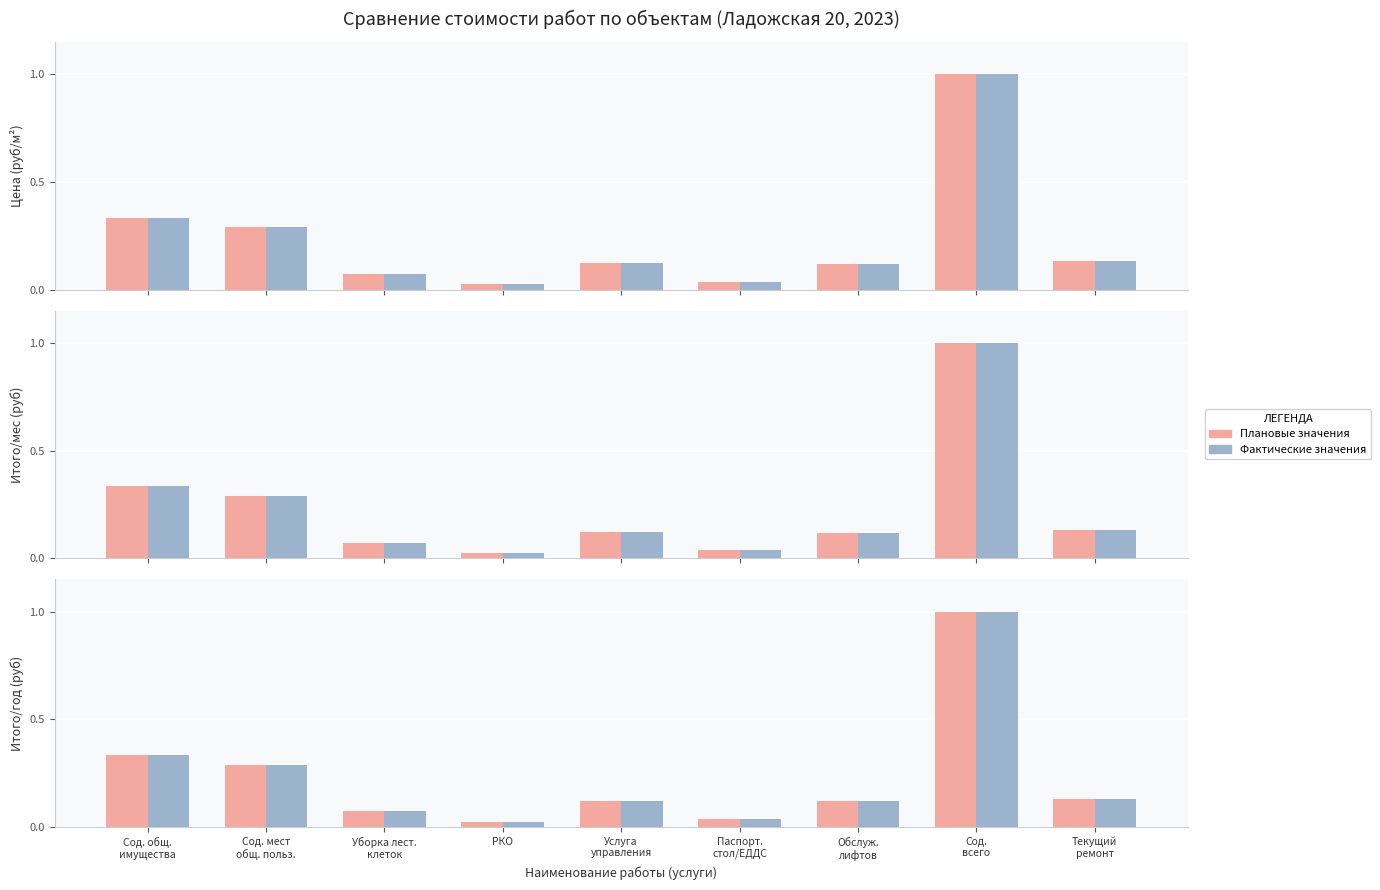

What is the difference between the second highest and minimum values in the Цена плановая series?

0.3